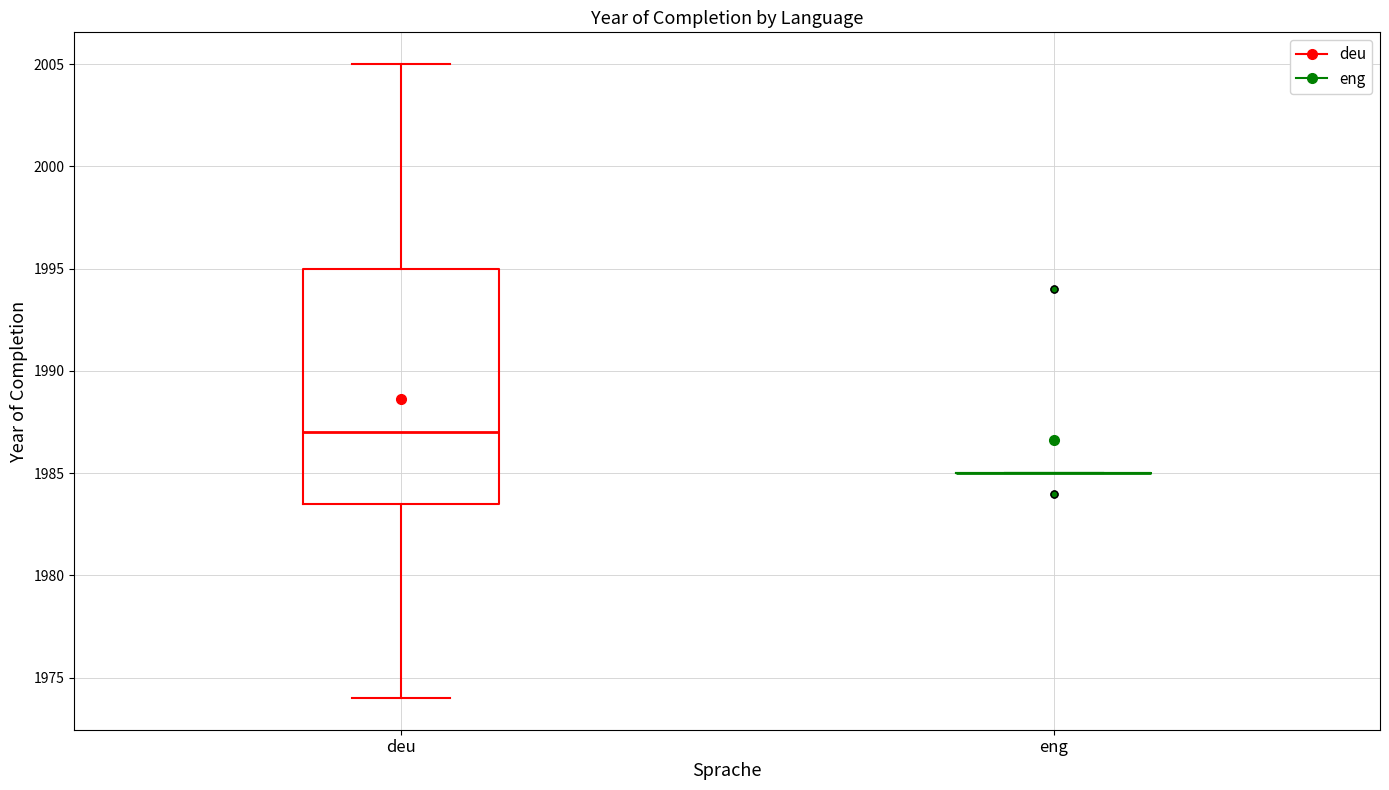

Reading left to right, read every box against the y-axis: the position of its median line, the range the box covers, and the ends of its whiskers. The values are not printed on the chart, so give them approximately, as read against the axis.

deu: median 1987.0, box 1983.5 to 1995.0, whiskers 1974.0 to 2005.0
eng: box collapsed to a line at 1985.0, whiskers 1985.0 to 1985.0